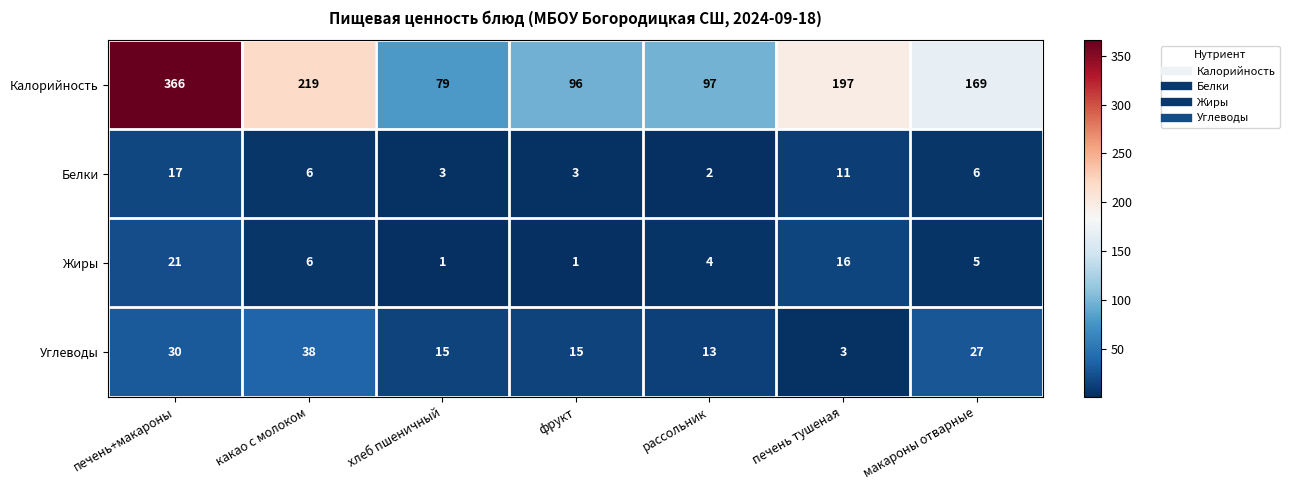

Reading left to right, transcribe all the data shown in this chart.

Калорийность: 366	219	79	96	97	197	169
Белки: 17	6	3	3	2	11	6
Жиры: 21	6	1	1	4	16	5
Углеводы: 30	38	15	15	13	3	27